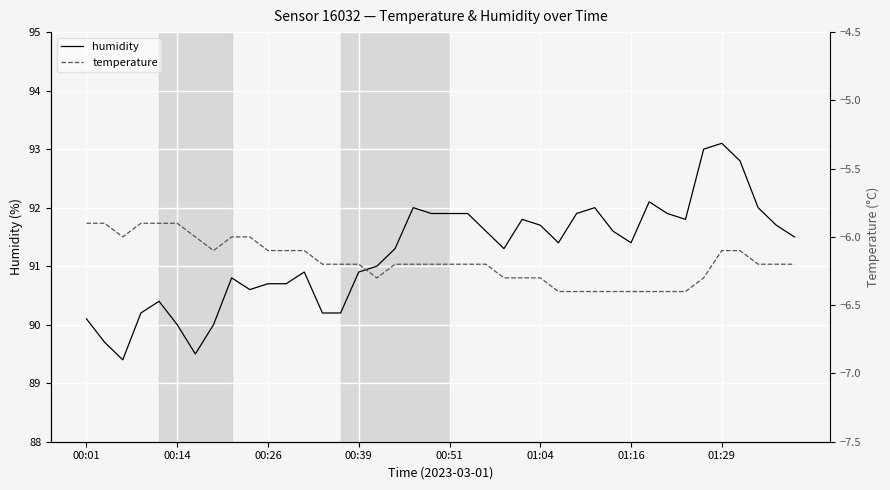

Reading left to right, list all the values displayed in this chart.

humidity: 90.1	89.7	89.4	90.2	90.4	90.0	89.5	90.0	90.8	90.6	90.7	90.7	90.9	90.2	90.2	90.9	91.0	91.3	92.0	91.9	91.9	91.9	91.6	91.3	91.8	91.7	91.4	91.9	92.0	91.6	91.4	92.1	91.9	91.8	93.0	93.1	92.8	92.0	91.7	91.5
temperature: -5.9	-5.9	-6.0	-5.9	-5.9	-5.9	-6.0	-6.1	-6.0	-6.0	-6.1	-6.1	-6.1	-6.2	-6.2	-6.2	-6.3	-6.2	-6.2	-6.2	-6.2	-6.2	-6.2	-6.3	-6.3	-6.3	-6.4	-6.4	-6.4	-6.4	-6.4	-6.4	-6.4	-6.4	-6.3	-6.1	-6.1	-6.2	-6.2	-6.2